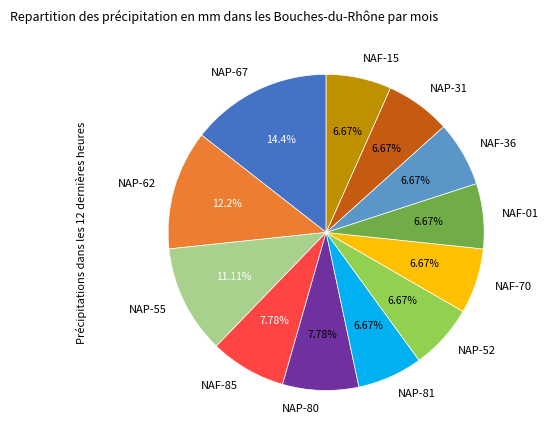

To the nearest percent, what is the difference between the largest and smallest slice percentages?

8%